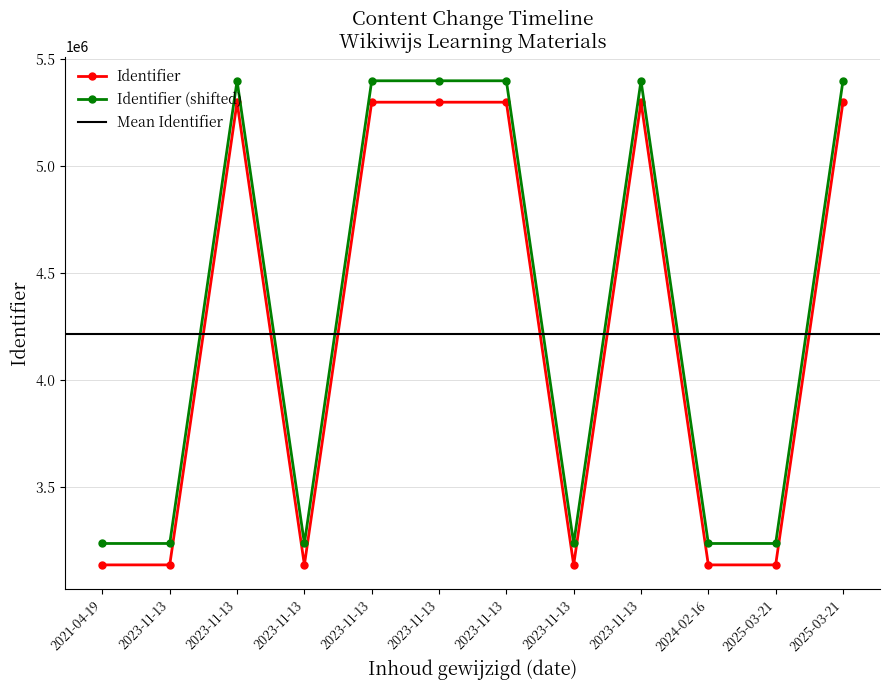

True or false: the data shows 4519007 at 2023-11-13.

False